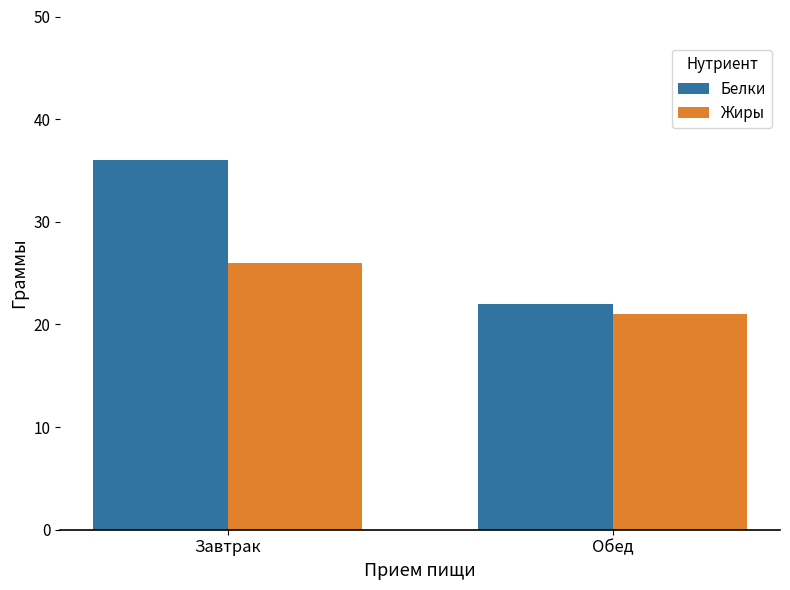

How many Жиры values are between 21 and 26?

2